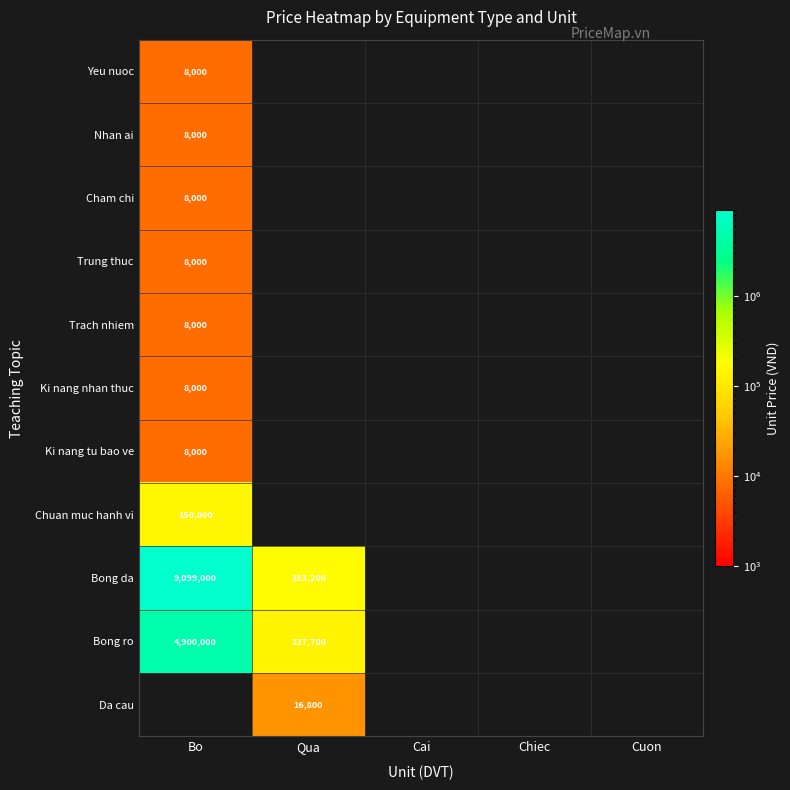

At which category does the chart reach its minimum across all series?

Bo